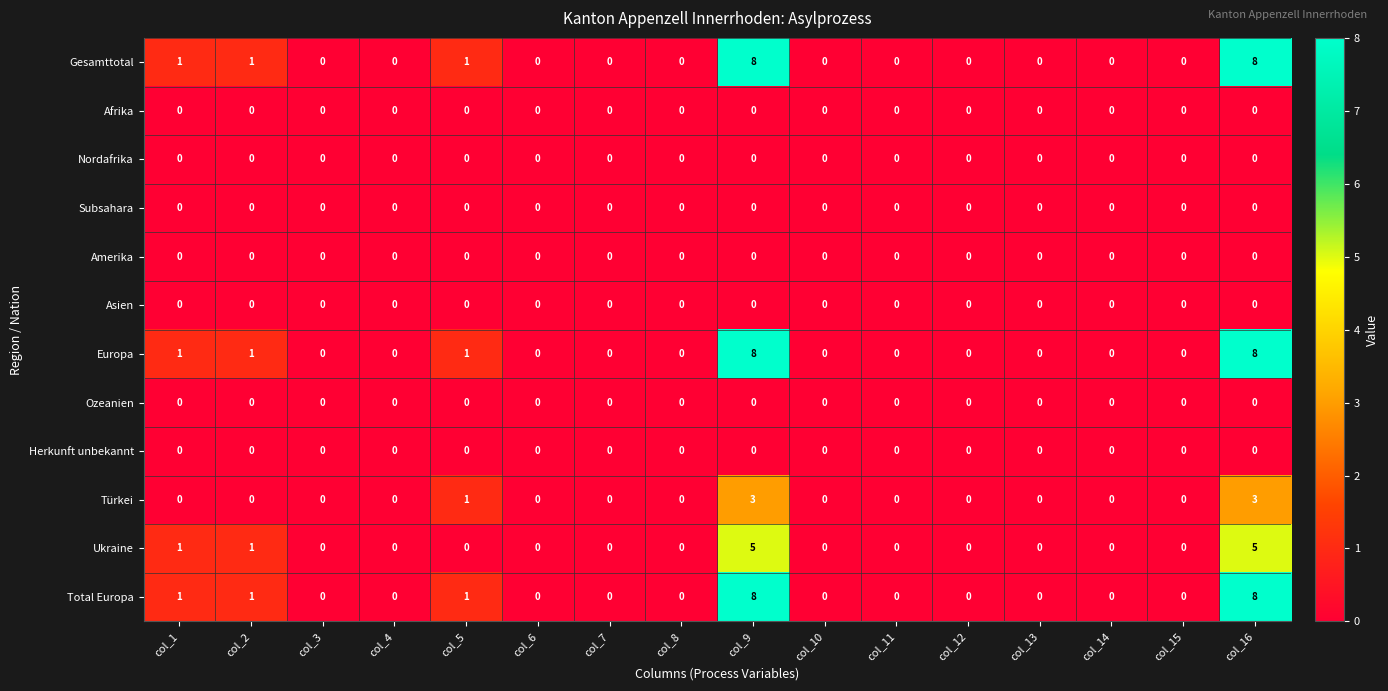

Count the number of data series in this chart.

12